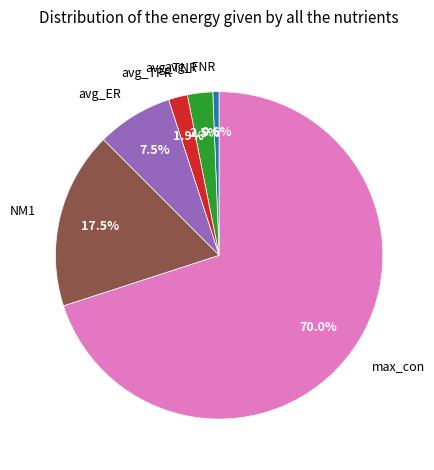

Which has a higher value, max_con or avg_ER?

max_con